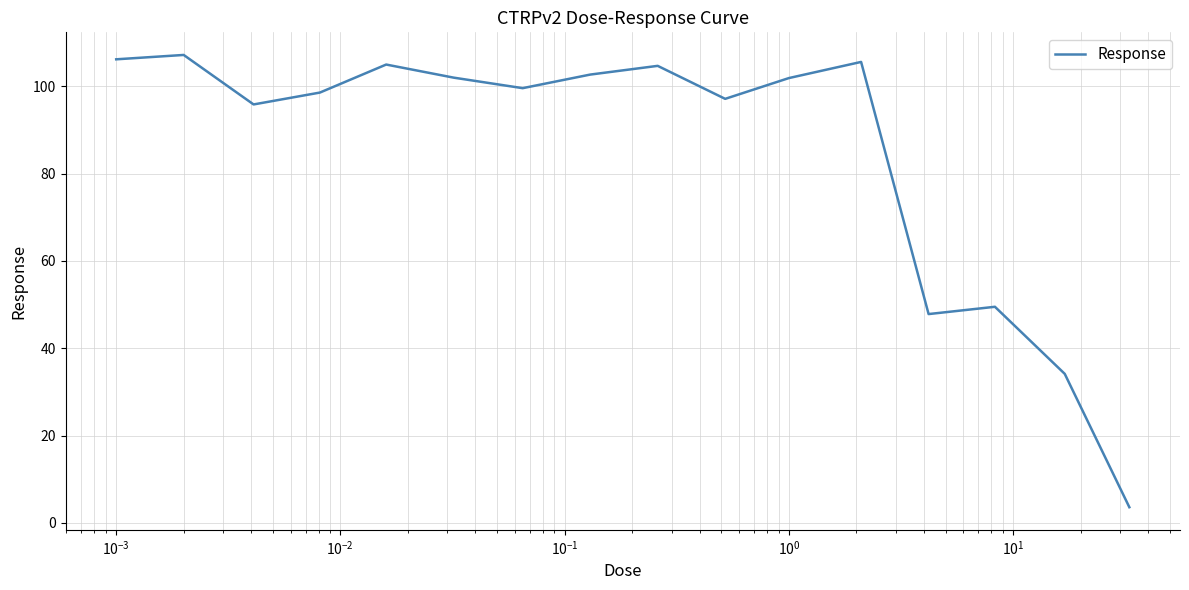

What is the maximum value shown in the chart?

107.2